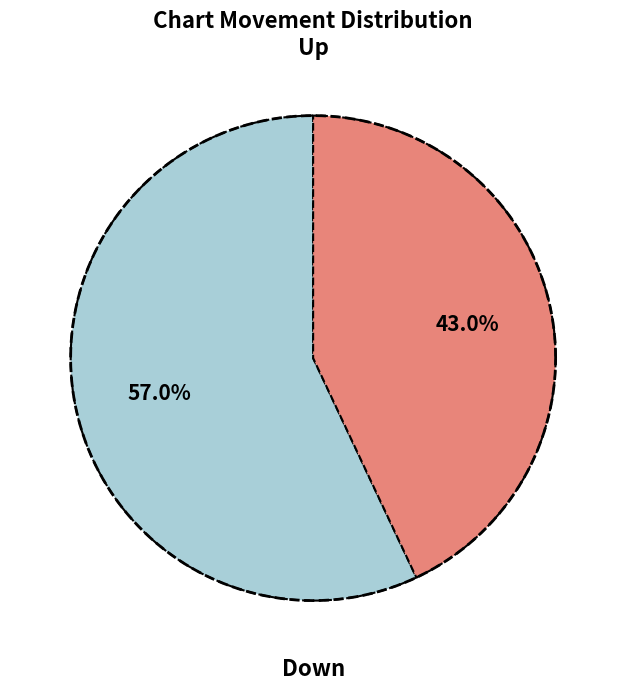

Which slice is the largest?

up